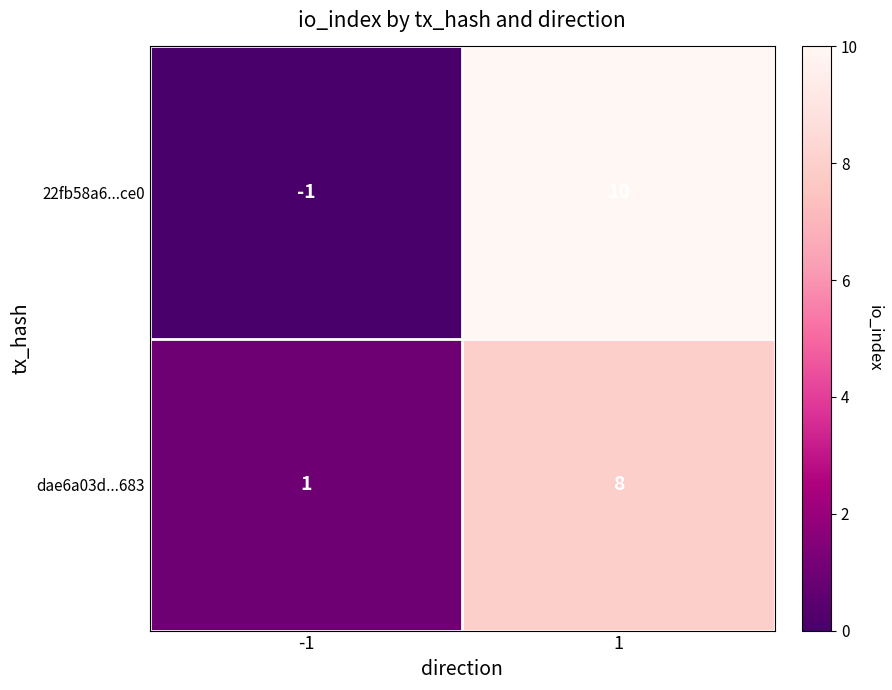

Reading right to left, transcribe all the data shown in this chart.

22fb58a6...ce0: 1=10	-1=-1
dae6a03d...683: 1=8	-1=1